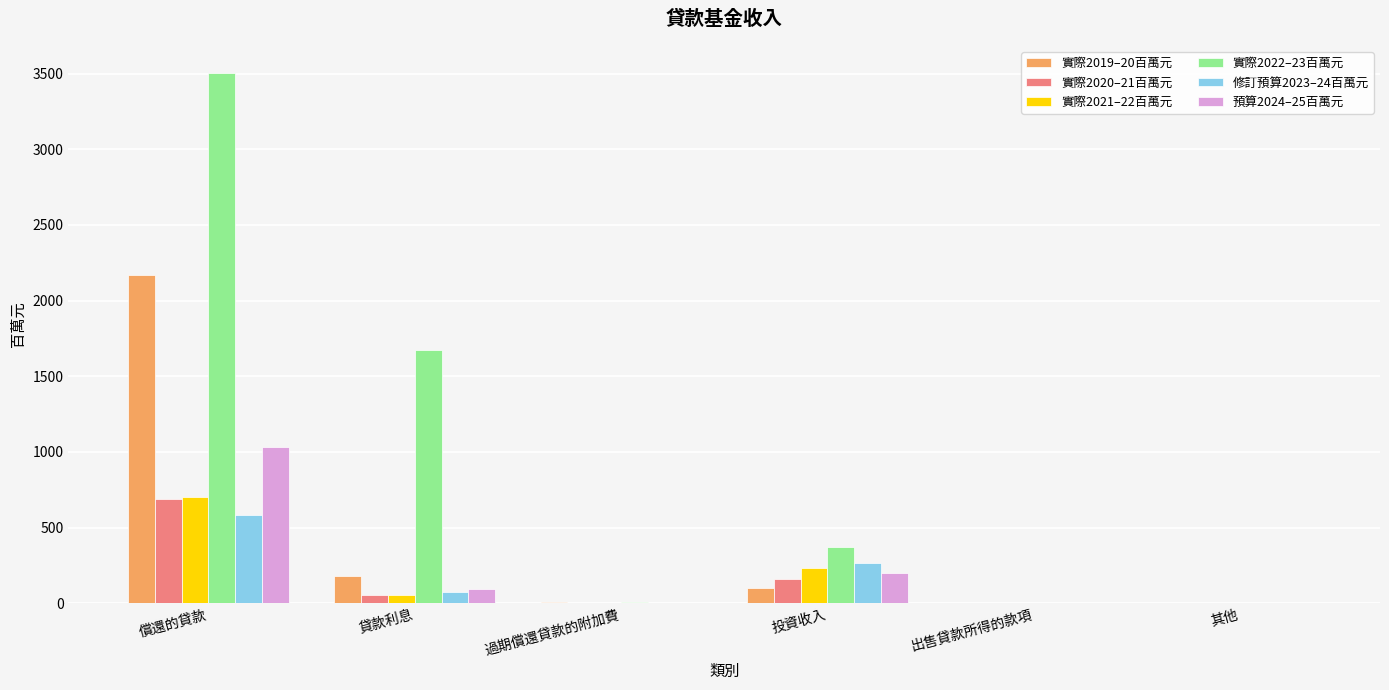

The 實際2020–21百萬元 series shows 0 at 出售貸款所得的款項. True or false?

True